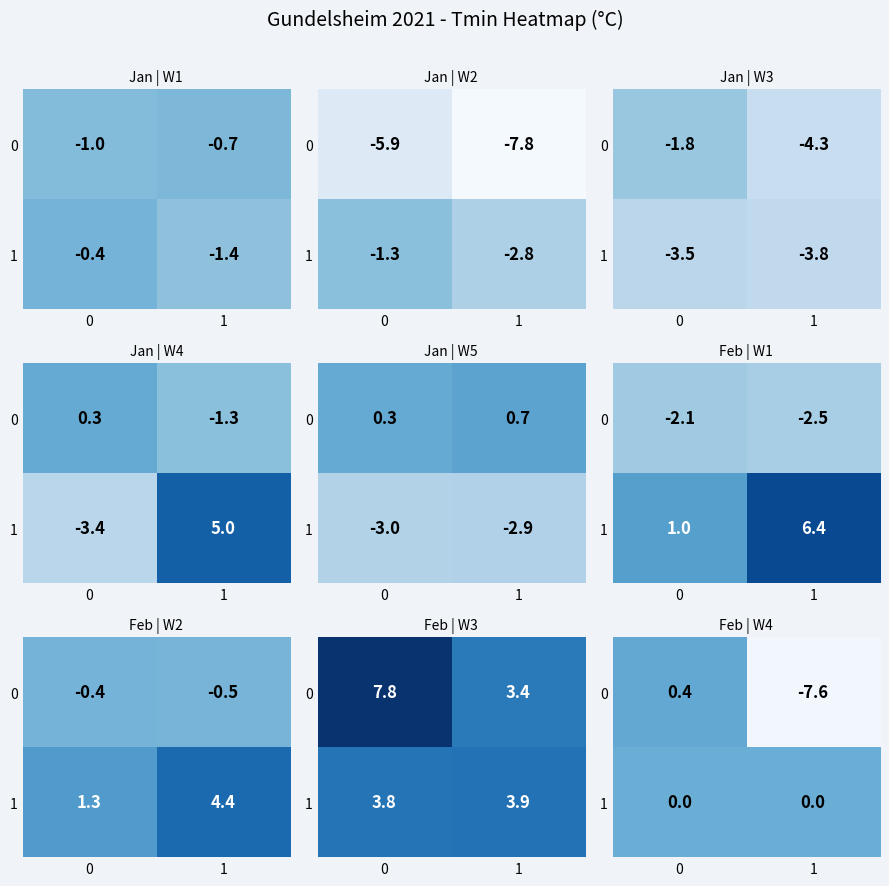

What is the highest value of the 0 series?

0.4